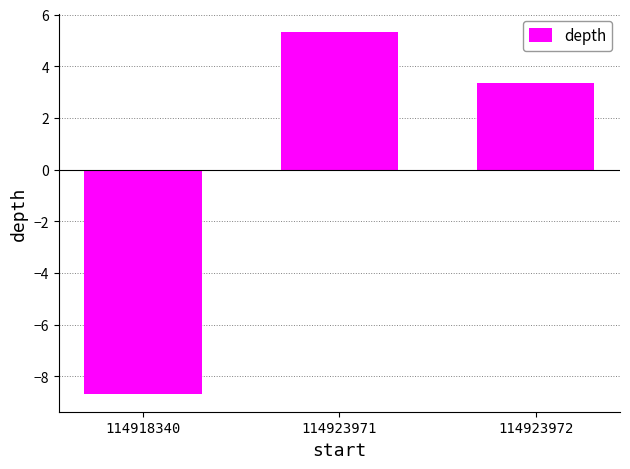

What is the value of the 1st bar from the left?

-8.7